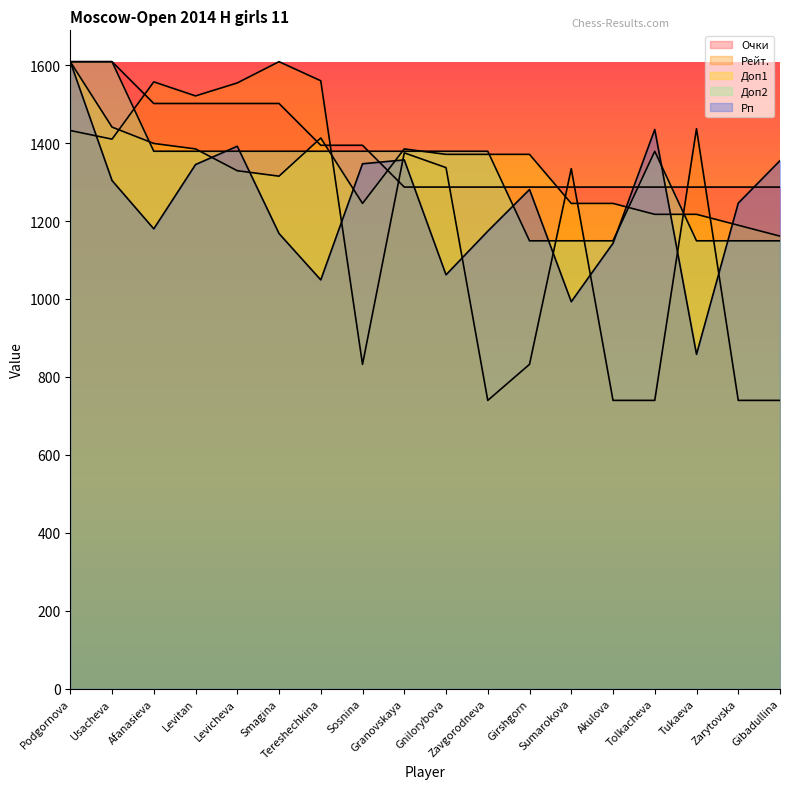

Reading left to right, transcribe all the data shown in this chart.

Очки: 1609.0	1609.0	1501.7	1501.7	1501.7	1501.7	1394.5	1394.5	1287.2	1287.2	1287.2	1287.2	1287.2	1287.2	1287.2	1287.2	1287.2	1287.2
Рейт.: 1432.4	1410.2	1557.2	1521.2	1554.4	1609.0	1560.0	832.2	1375.0	1337.1	739.8	832.2	1334.4	739.8	739.8	1437.0	739.8	739.8
Доп1: 1609.0	1441.1	1399.1	1385.1	1329.2	1315.2	1413.1	1245.2	1385.1	1371.1	1371.1	1371.1	1245.2	1245.2	1217.2	1217.2	1189.3	1161.3
Доп2: 1609.0	1609.0	1379.1	1379.1	1379.1	1379.1	1379.1	1379.1	1379.1	1379.1	1379.1	1149.3	1149.3	1149.3	1379.1	1149.3	1149.3	1149.3
Рп: 1609.0	1304.0	1180.0	1345.0	1392.0	1168.0	1049.0	1347.0	1357.0	1062.0	1174.0	1281.0	993.0	1143.0	1435.0	858.0	1246.0	1355.0